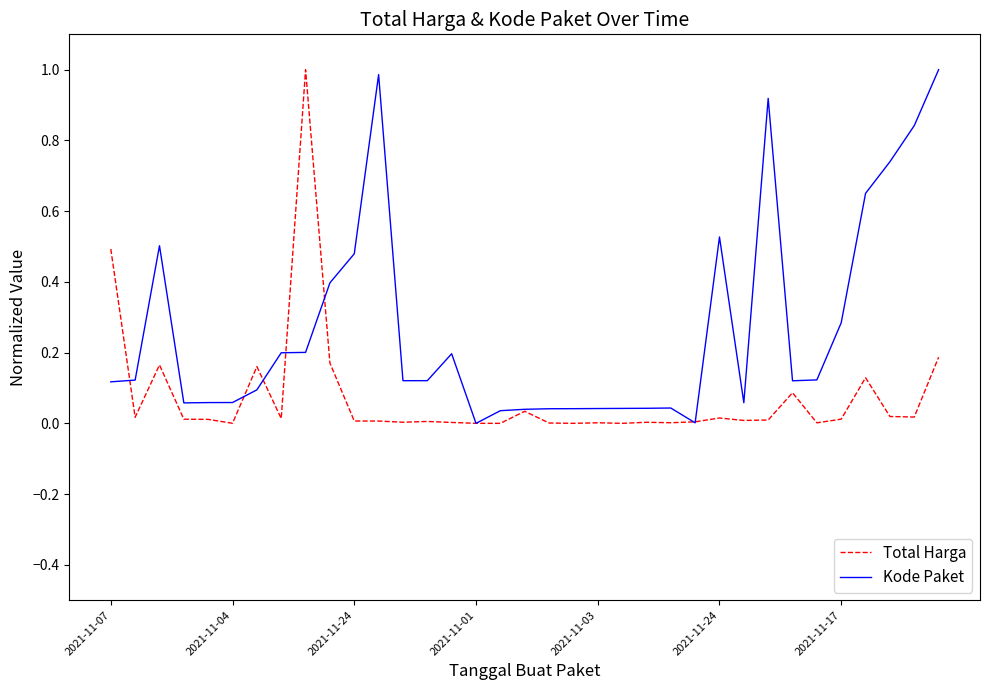

Which series has the largest total across all categories?

Kode Paket